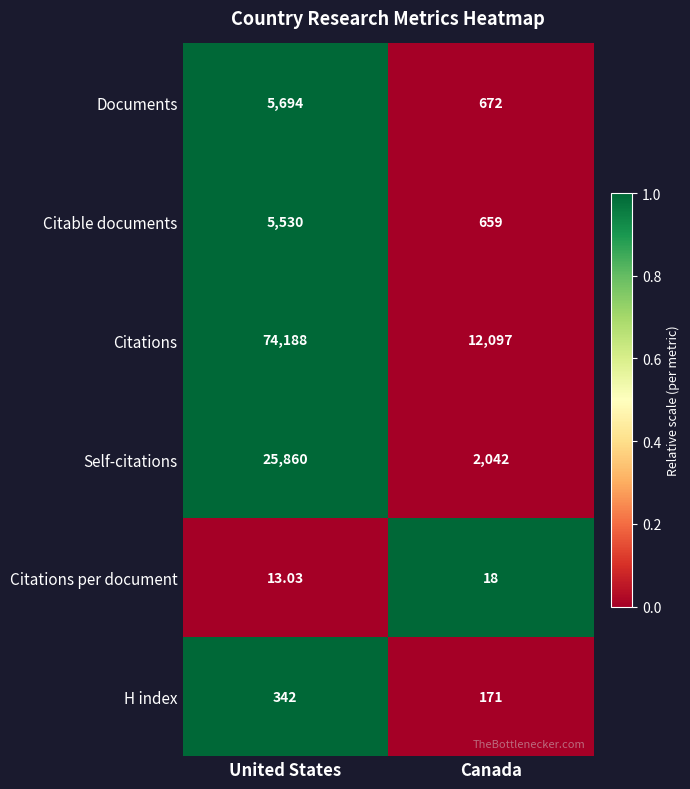

At which label is Citations per document closest to 15?

United States